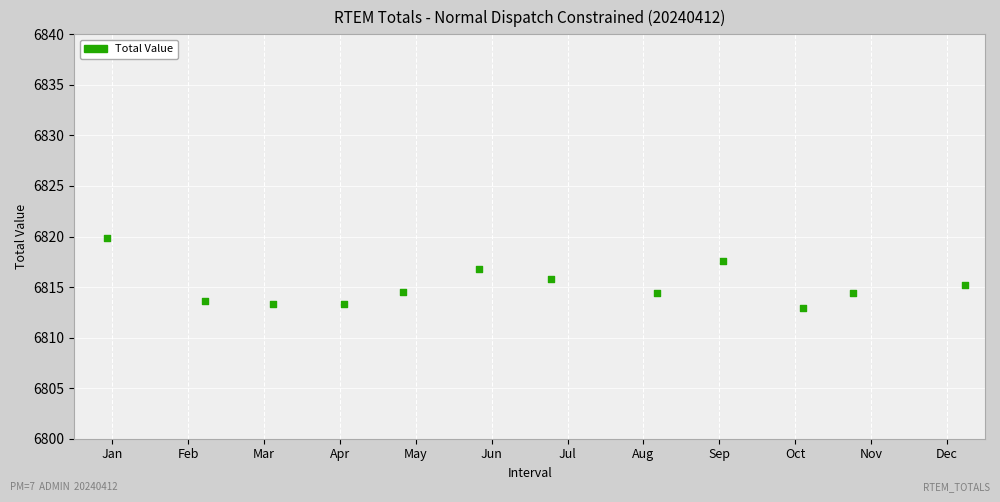

What is the range of Y values (max minus min)?

6.9